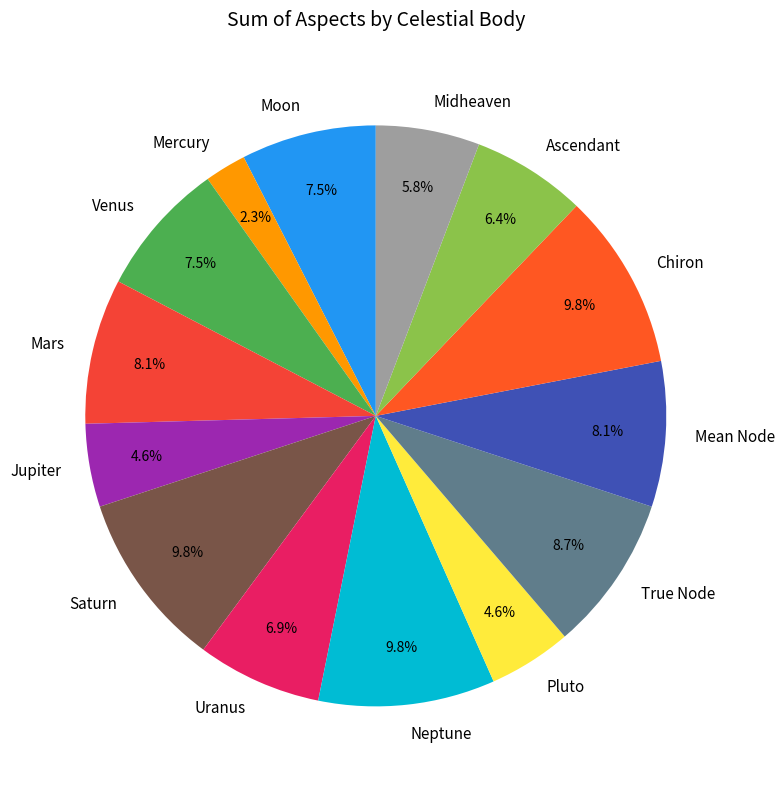

Which has a higher value, Midheaven or Ascendant?

Ascendant